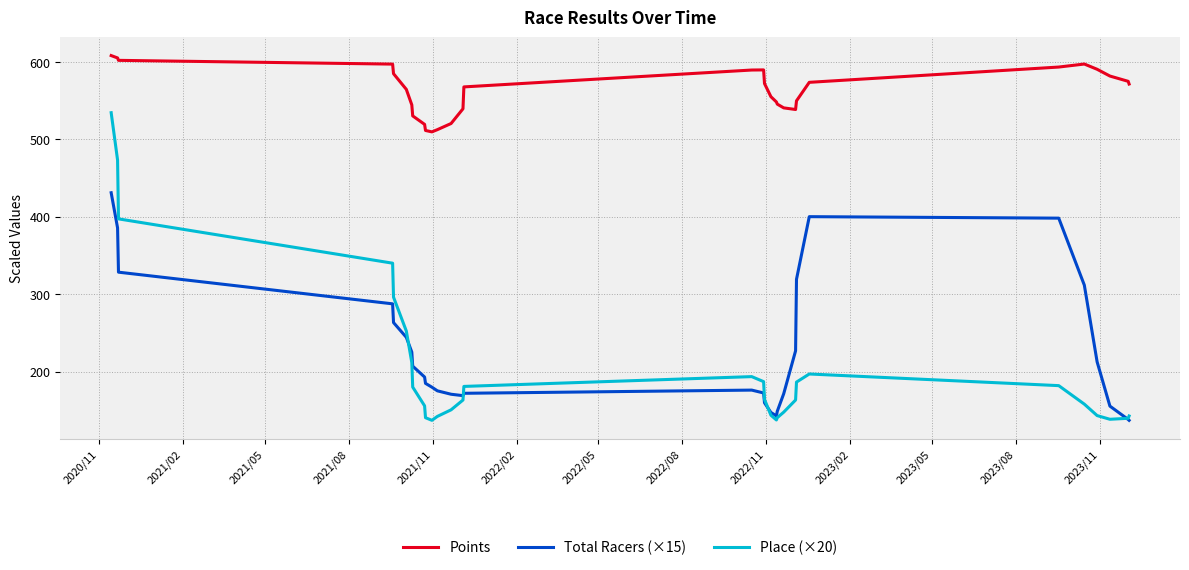

What is the difference between the maximum and minimum values in the Points series?

98.6